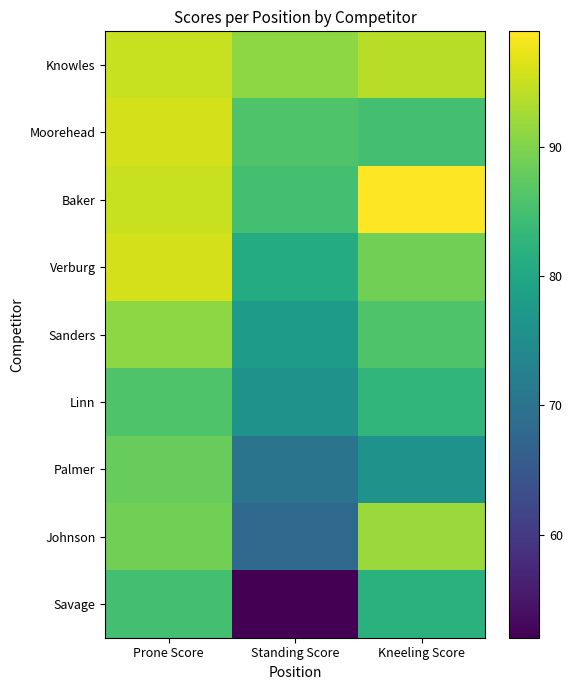

Reading right to left, transcribe all the data shown in this chart.

Knowles: Kneeling Score=94	Standing Score=91	Prone Score=95
Moorehead: Kneeling Score=85	Standing Score=86	Prone Score=96
Baker: Kneeling Score=99	Standing Score=85	Prone Score=95
Verburg: Kneeling Score=89	Standing Score=81	Prone Score=96
Sanders: Kneeling Score=86	Standing Score=78	Prone Score=91
Linn: Kneeling Score=83	Standing Score=76	Prone Score=86
Palmer: Kneeling Score=76	Standing Score=70	Prone Score=88
Johnson: Kneeling Score=92	Standing Score=68	Prone Score=89
Savage: Kneeling Score=82	Standing Score=52	Prone Score=85